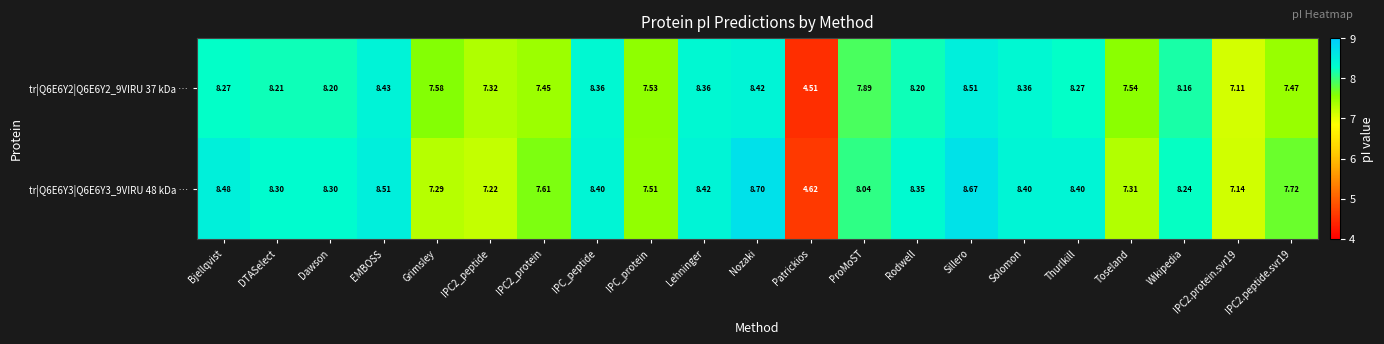

How many distinct data groups are displayed?

2